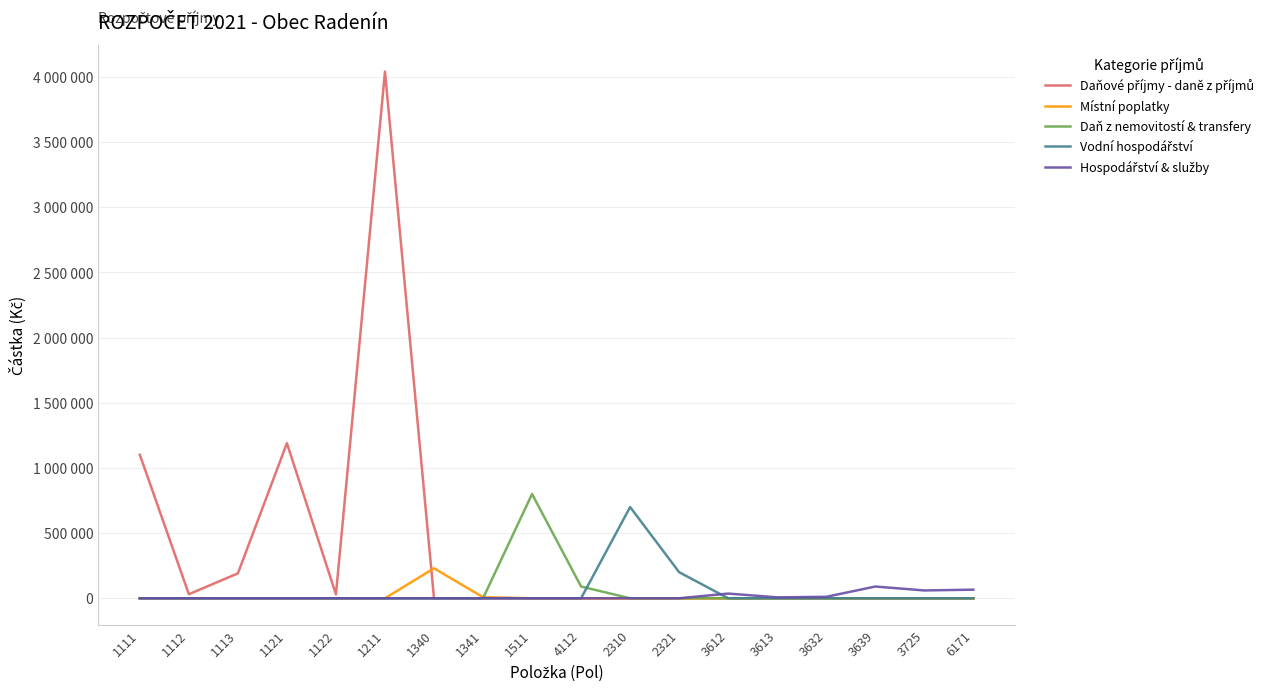

True or false: Vodní hospodářství and Daňové příjmy - daně z příjmů intersect in this chart.

False